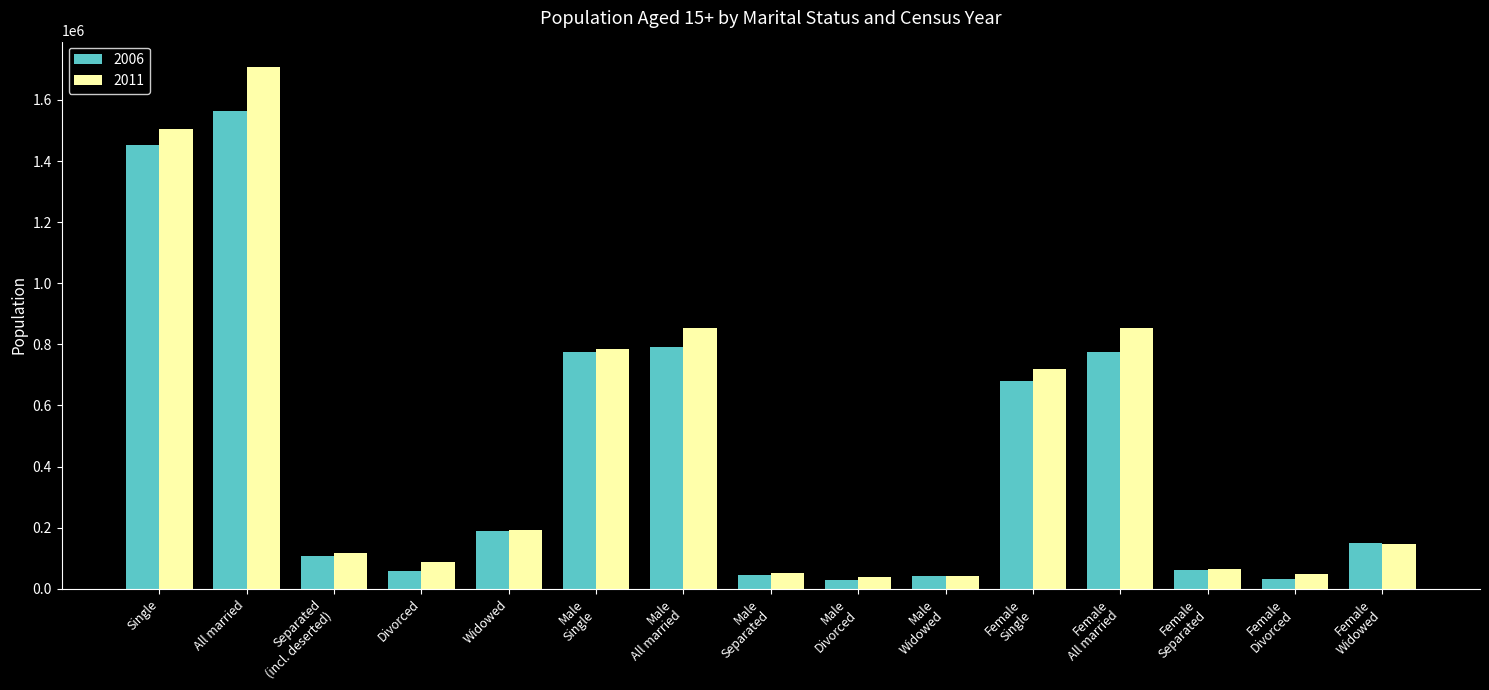

At which category is the sum across all series the highest?

All married